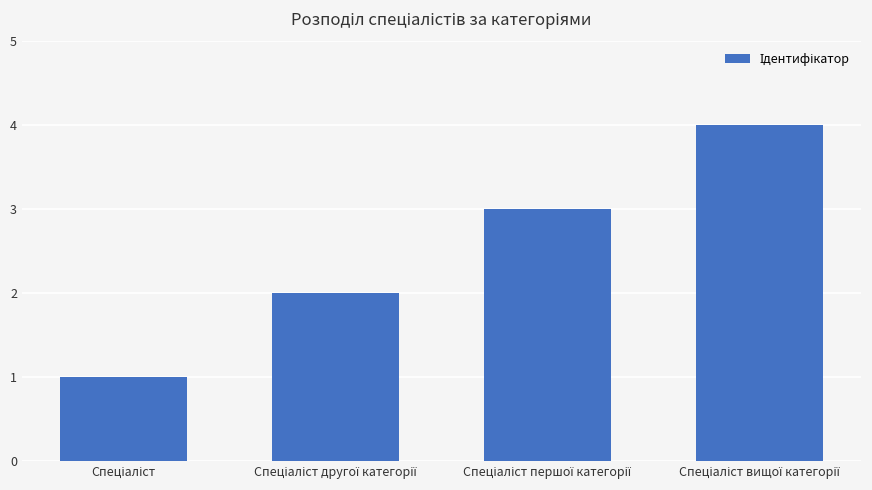

What is the difference between the maximum and minimum values?

3